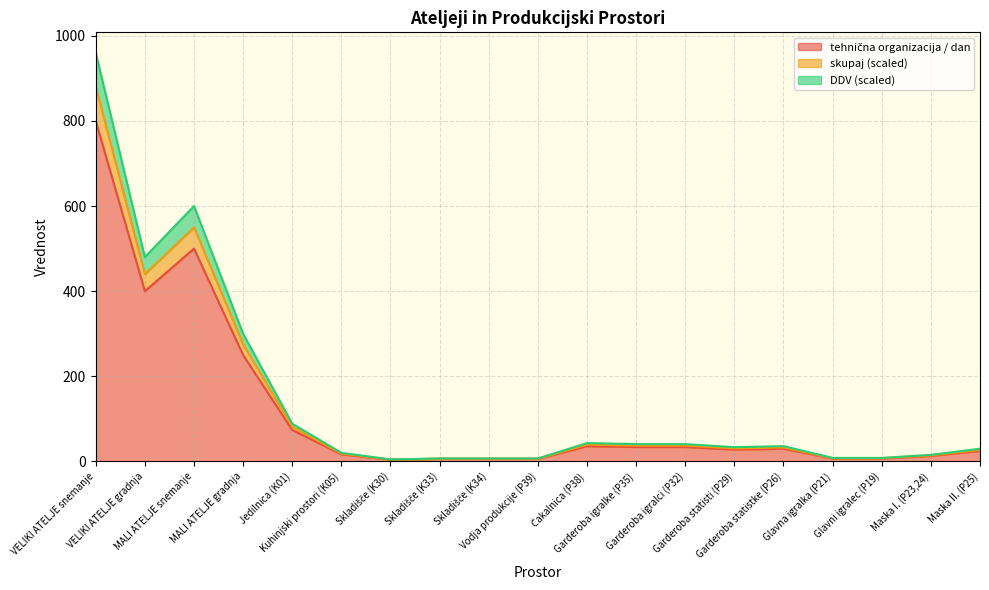

Rank the series at Čakalnica (P38) from highest to lowest value.

tehnična organizacija / dan, skupaj, DDV